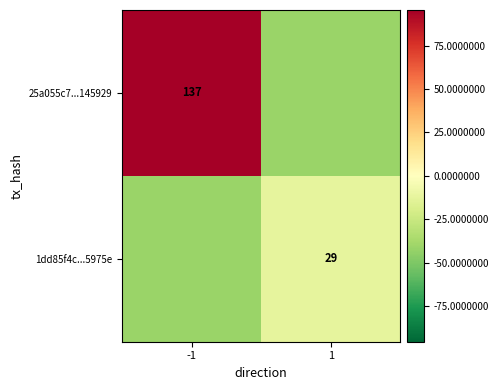

True or false: 25a055c7...145929 has a value of 45.2 at -1.

False